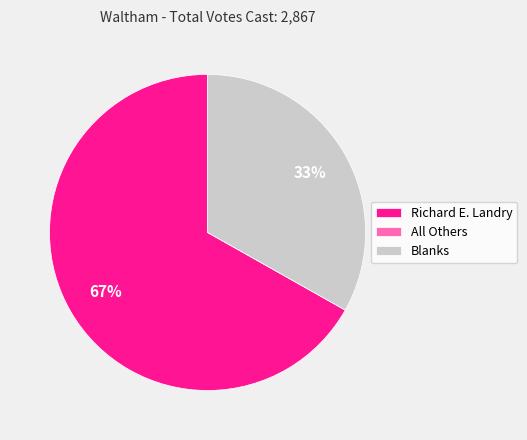

Is it true that Richard E. Landry is 67% of the pie?

True